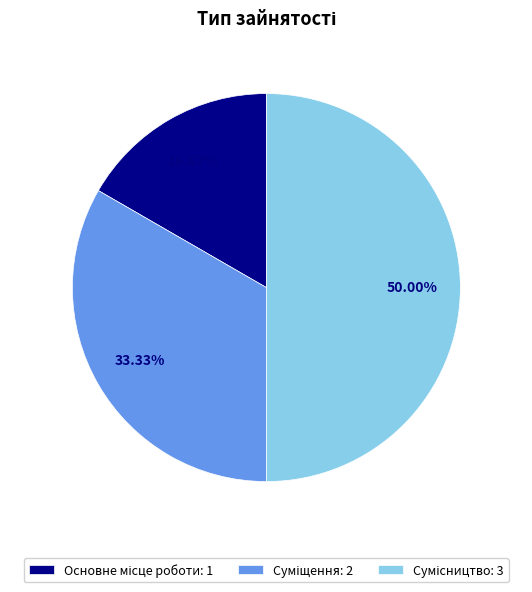

How many segments does this pie chart have?

3